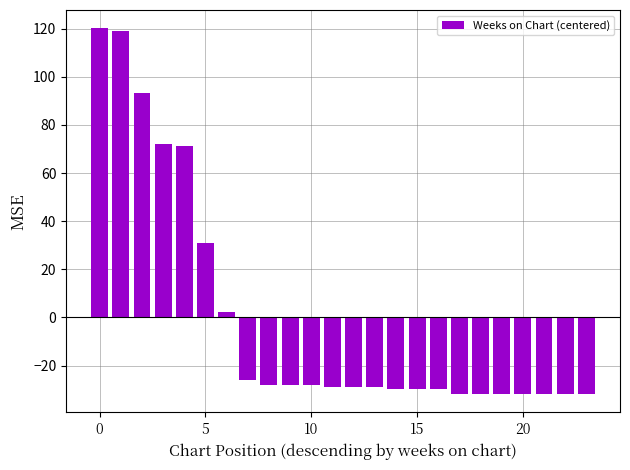

How many series are shown in this chart?

1